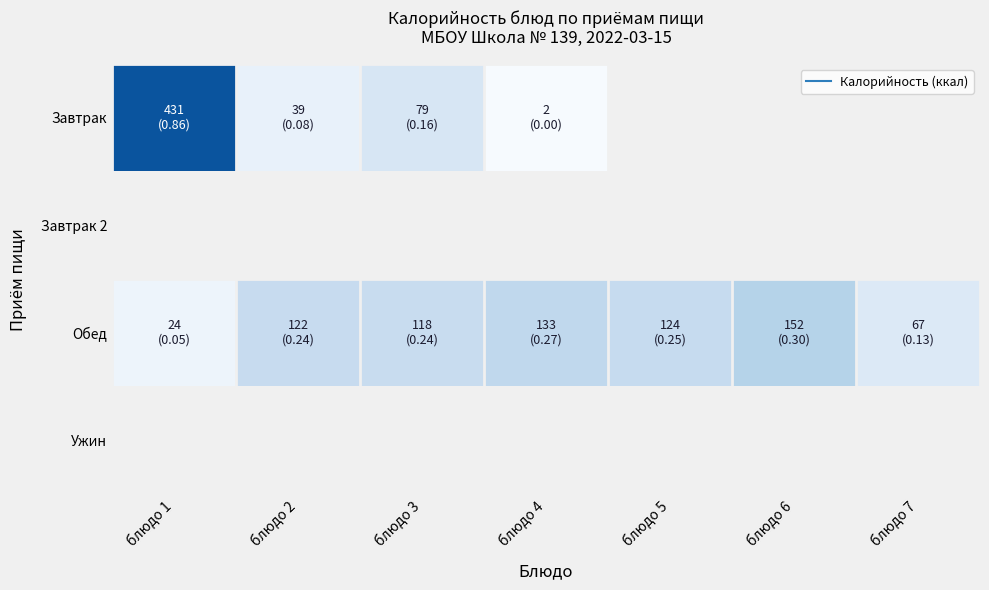

What is the difference between the second highest and minimum values in the Обед series?

109.0